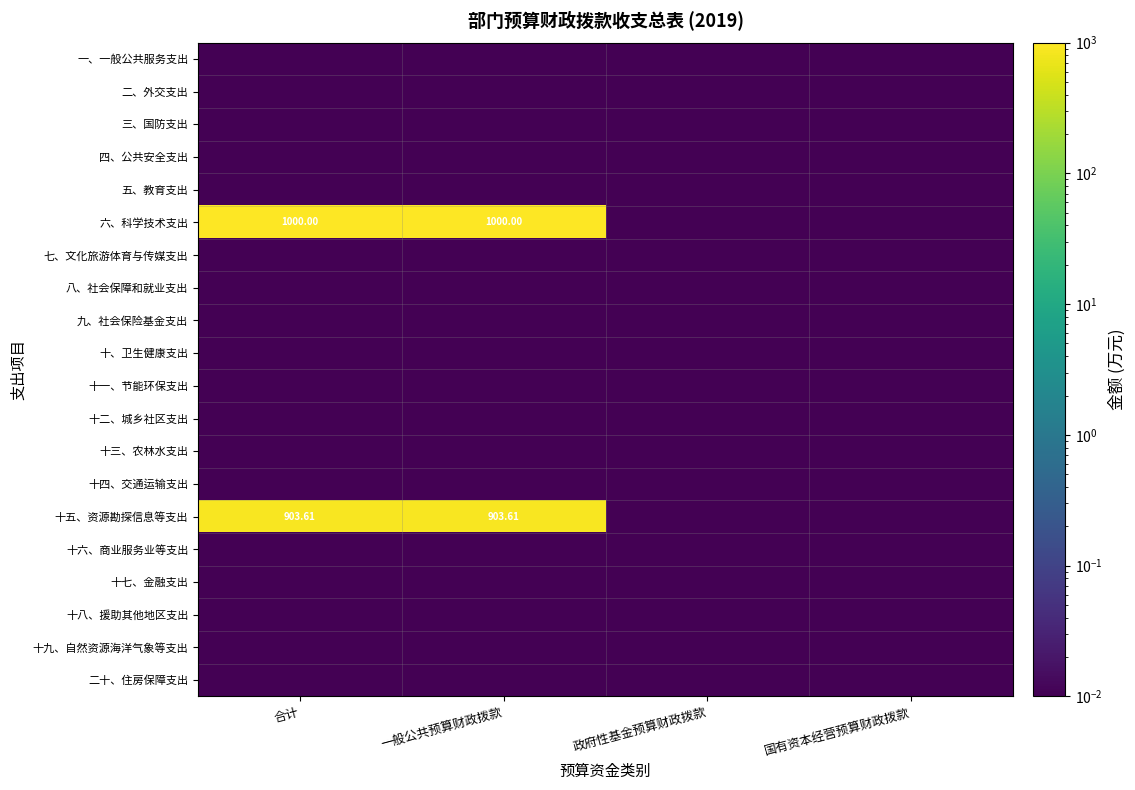

At 合计, list the series in order from largest to smallest.

六、科学技术支出, 十五、资源勘探信息等支出, 一、一般公共服务支出, 二、外交支出, 三、国防支出, 四、公共安全支出, 五、教育支出, 七、文化旅游体育与传媒支出, 八、社会保障和就业支出, 九、社会保险基金支出, 十、卫生健康支出, 十一、节能环保支出, 十二、城乡社区支出, 十三、农林水支出, 十四、交通运输支出, 十六、商业服务业等支出, 十七、金融支出, 十八、援助其他地区支出, 十九、自然资源海洋气象等支出, 二十、住房保障支出